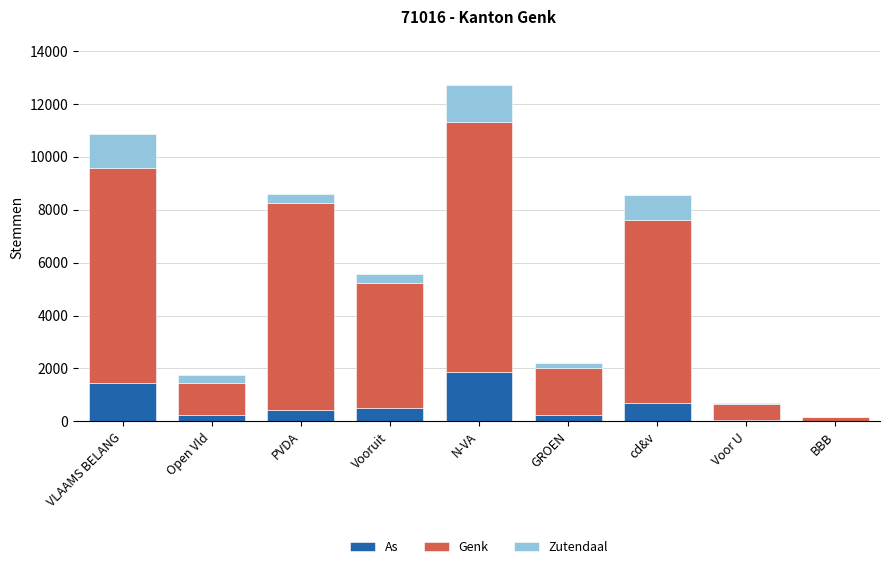

Does the chart contain stacked bars?

Yes